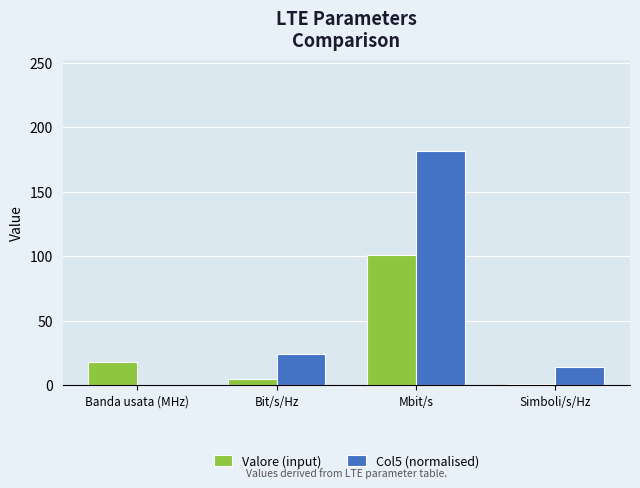

Reading left to right, extract all data points from this chart.

Valore (input): Banda usata (MHz)=18.0	Bit/s/Hz=5.0	Mbit/s=100.8	Simboli/s/Hz=0.8
Col5 (normalised): Banda usata (MHz)=0.4	Bit/s/Hz=24.2	Mbit/s=181.4	Simboli/s/Hz=14.2